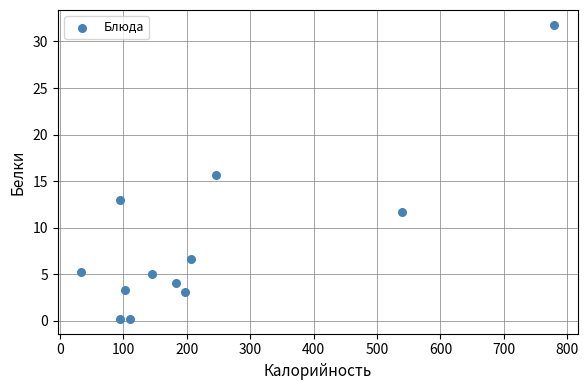

What is the average X value?

227.6